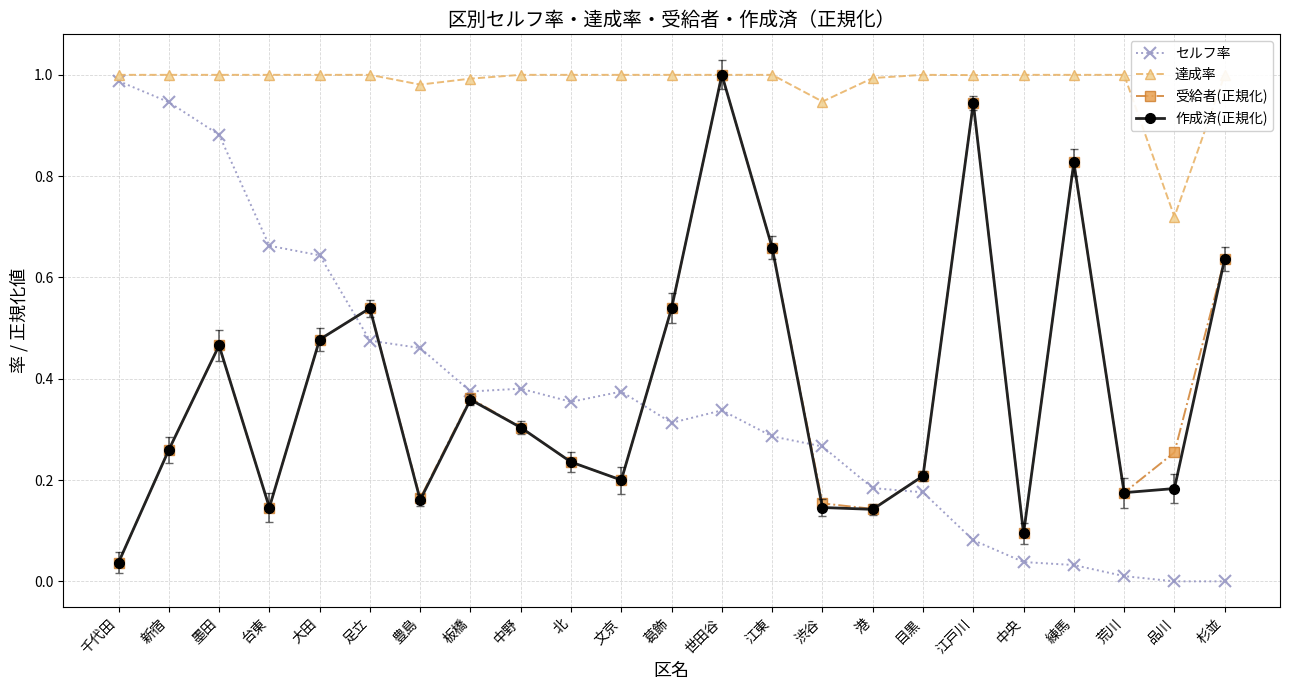

What is the maximum value for 達成率?

1.0